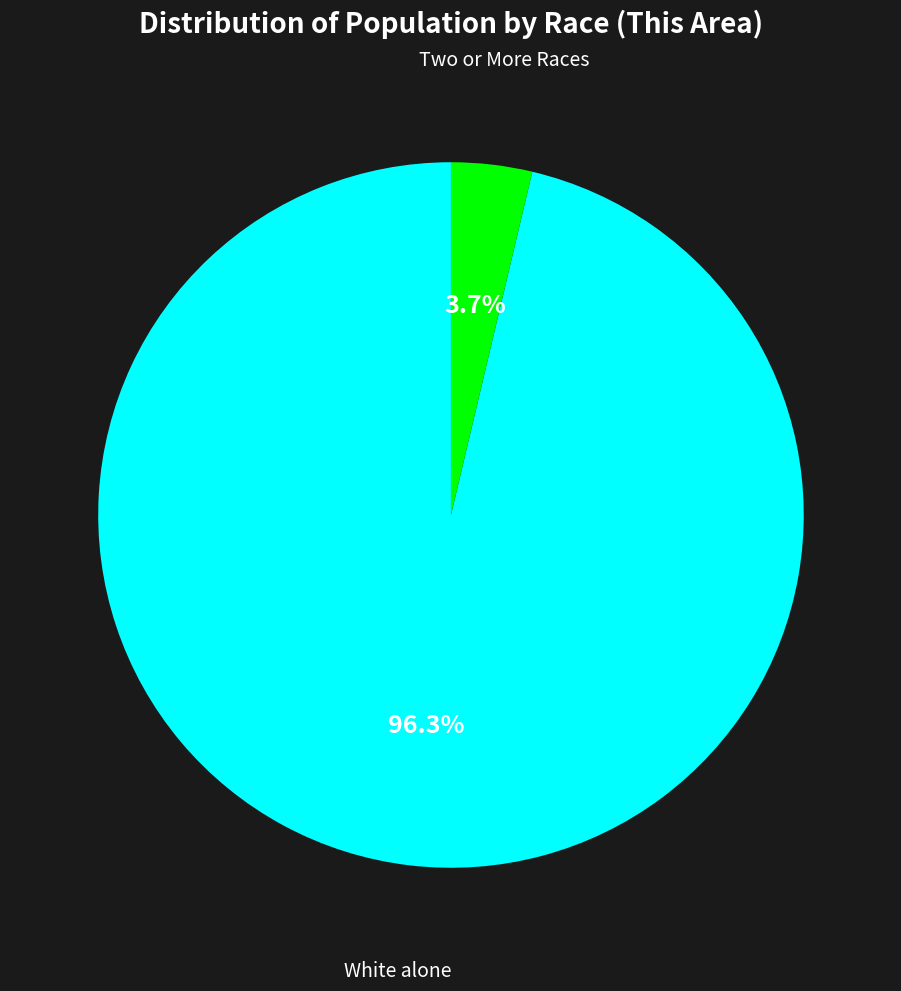

How many slices are in this pie chart?

2